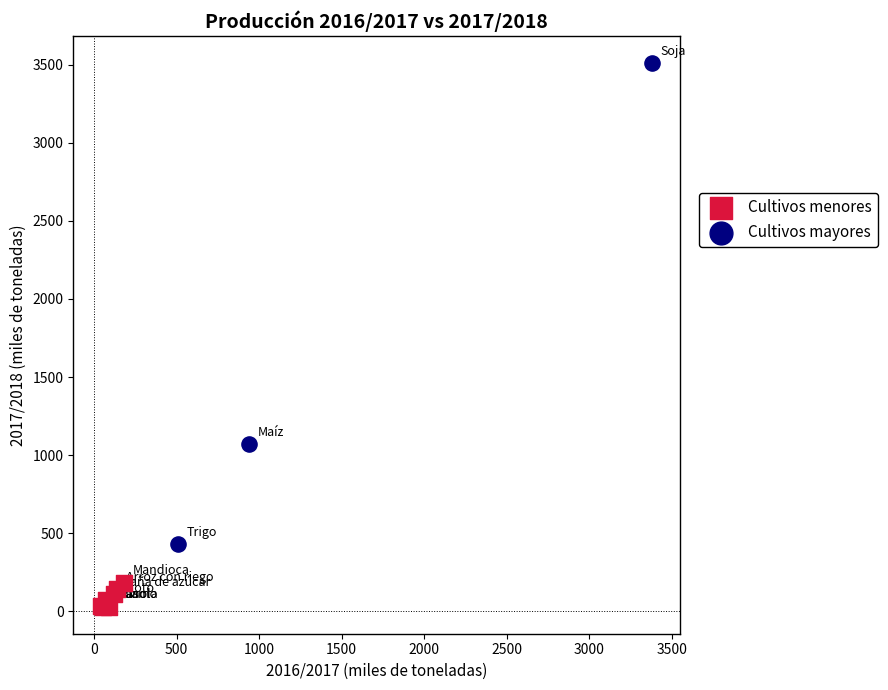

Which series contains the highest Y value?

Cultivos mayores